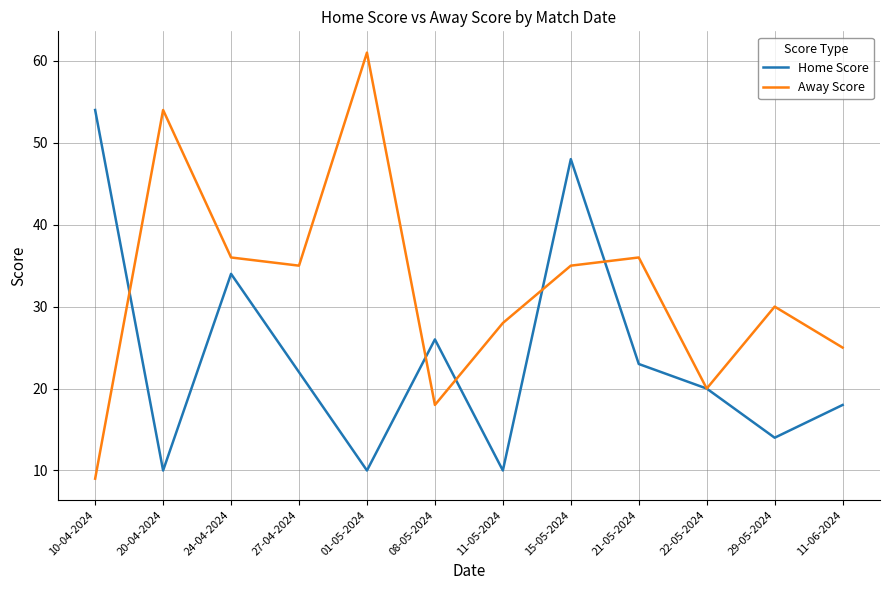

Where does the Home Score series first go above 22?

10-04-2024